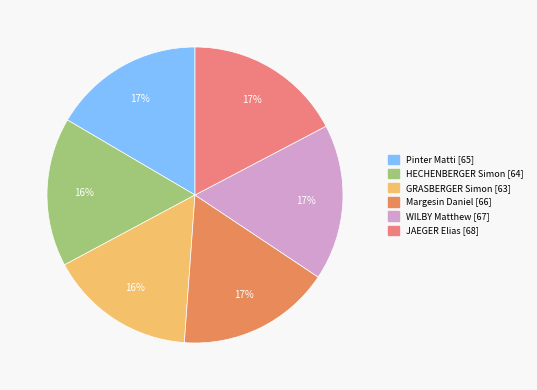

Between GRASBERGER Simon and Margesin Daniel, which is larger?

Margesin Daniel